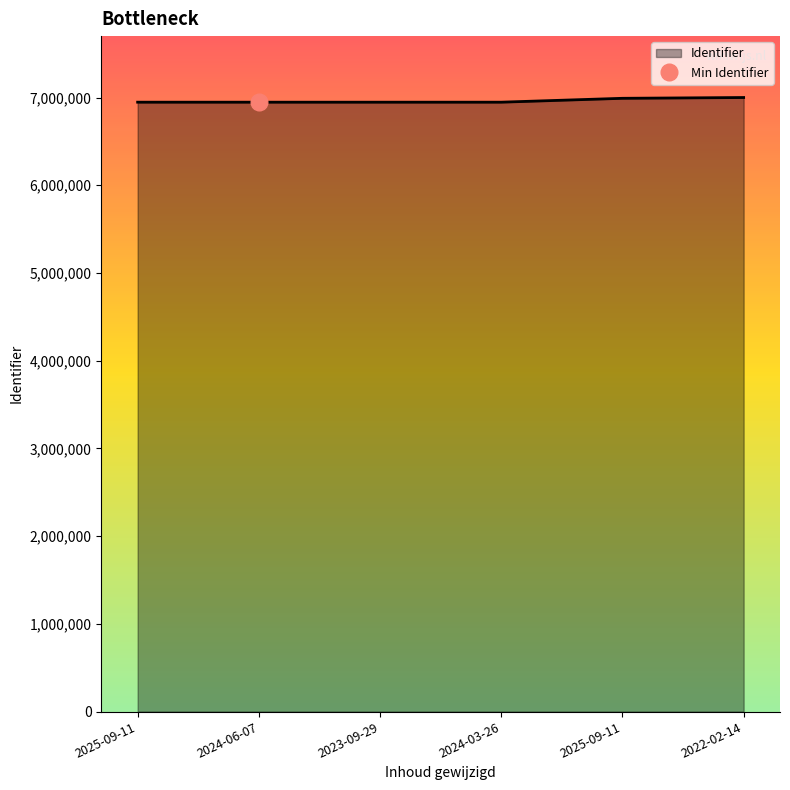

What is the difference between the maximum and minimum values?

53186